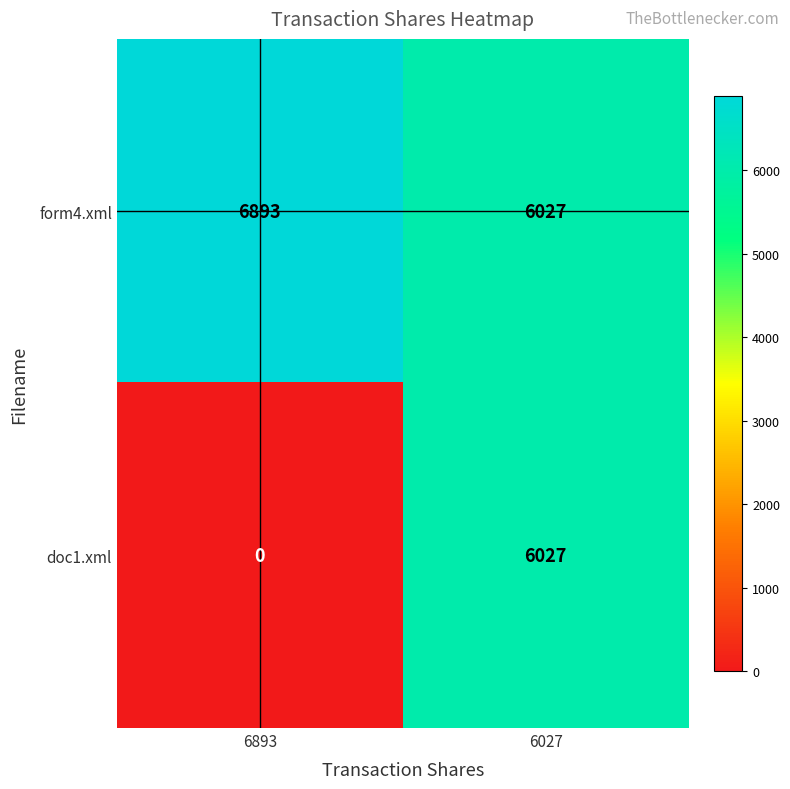

List the series in order of their overall mean, lowest first.

doc1.xml, form4.xml